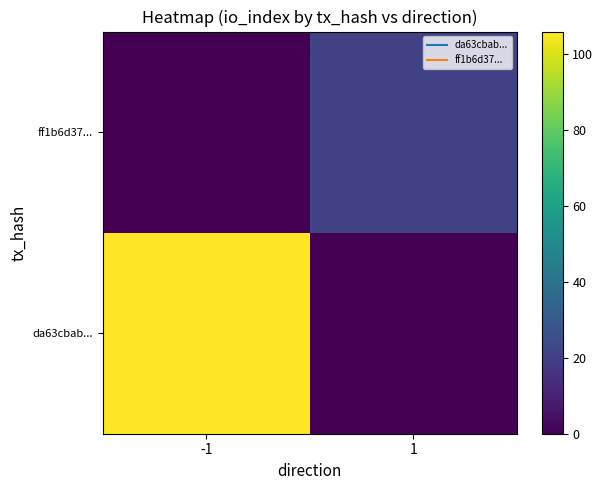

List the series in order of their overall mean, highest first.

da63cbab..., ff1b6d37...